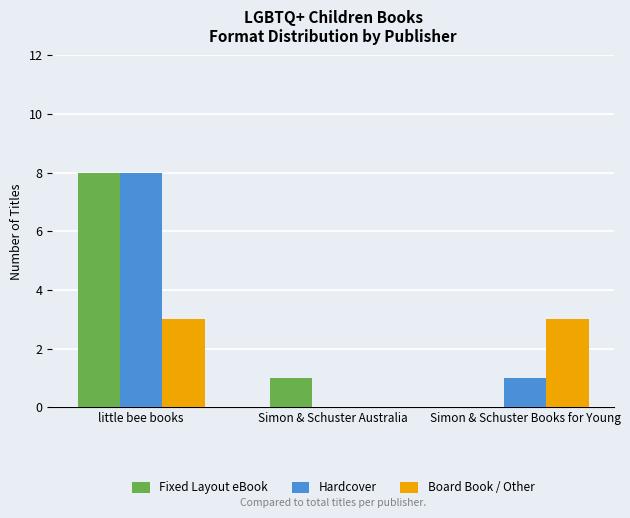

Is the value of Board Book / Other at Simon & Schuster Books for Young greater than the value of Fixed Layout eBook at little bee books?

No